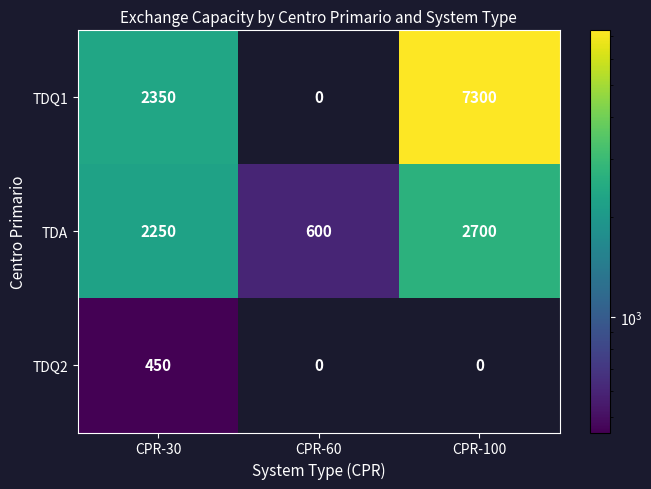

At CPR-30, list the series in order from largest to smallest.

TDQ1, TDA, TDQ2